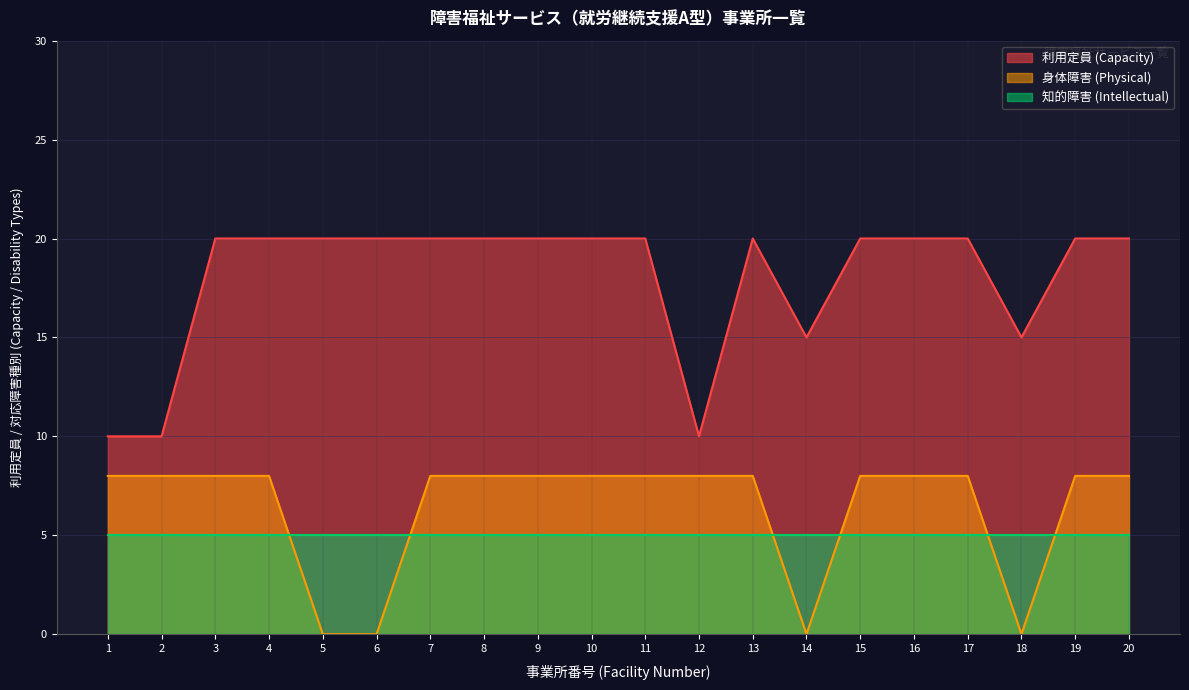

Which has a higher value, 19 or 7?

19